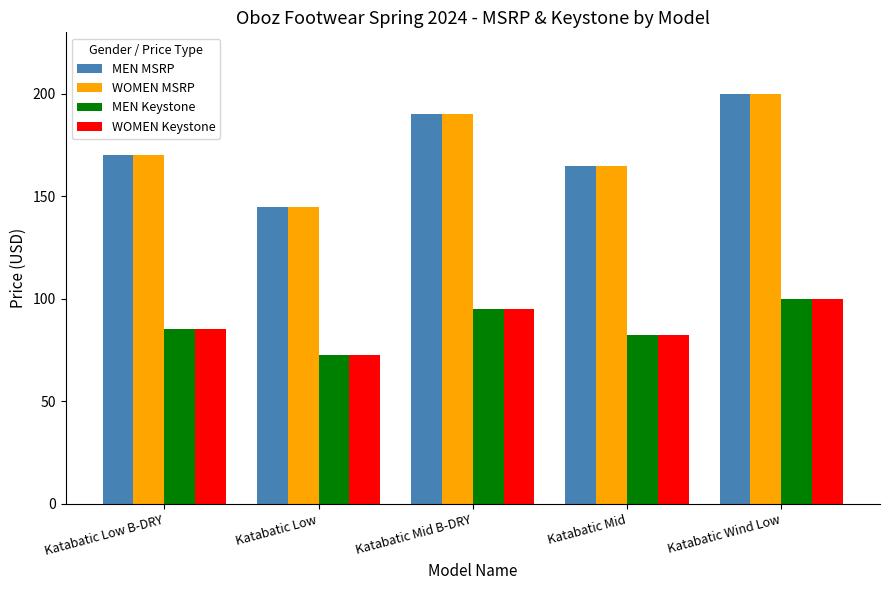

How many data points in WOMEN Keystone are less than 85?

2